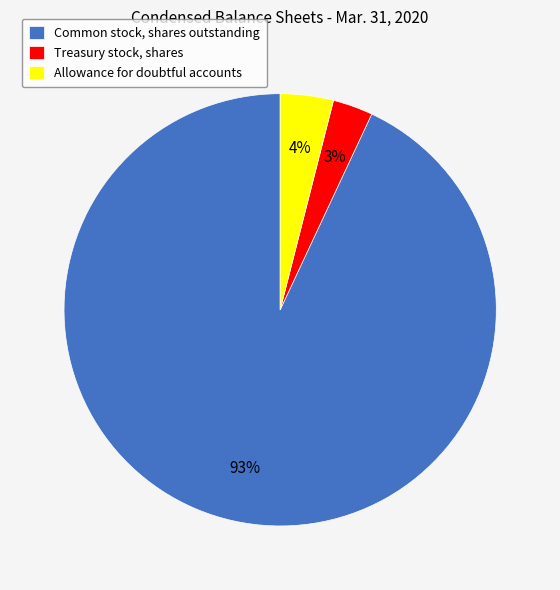

Do Treasury stock, shares and Common stock, shares outstanding together represent more than half of the pie?

Yes